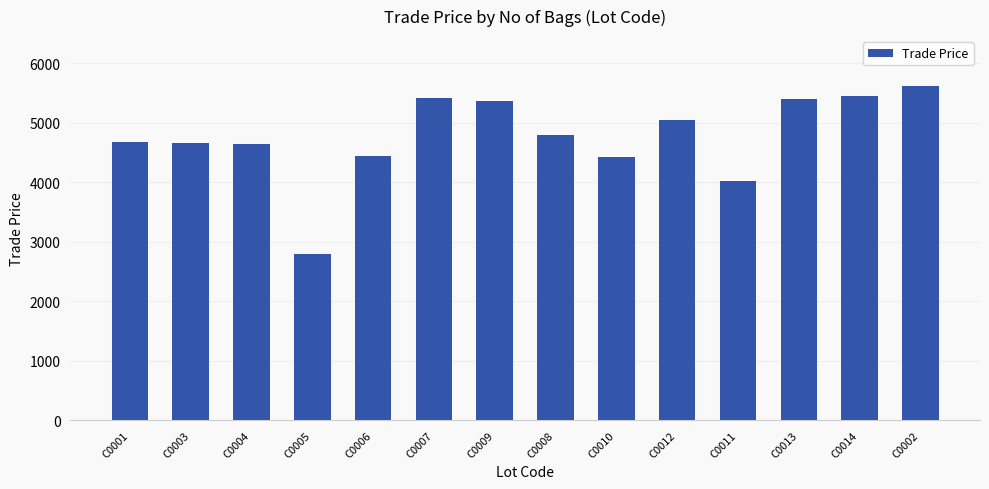

What value does the data have at C0007, to the nearest 50?

5400